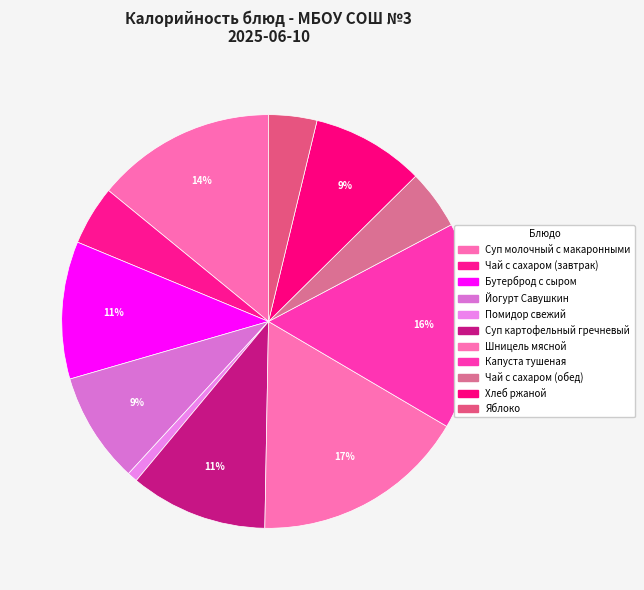

What percentage is the Чай с сахаром (обед) slice, to the nearest percent?

5%